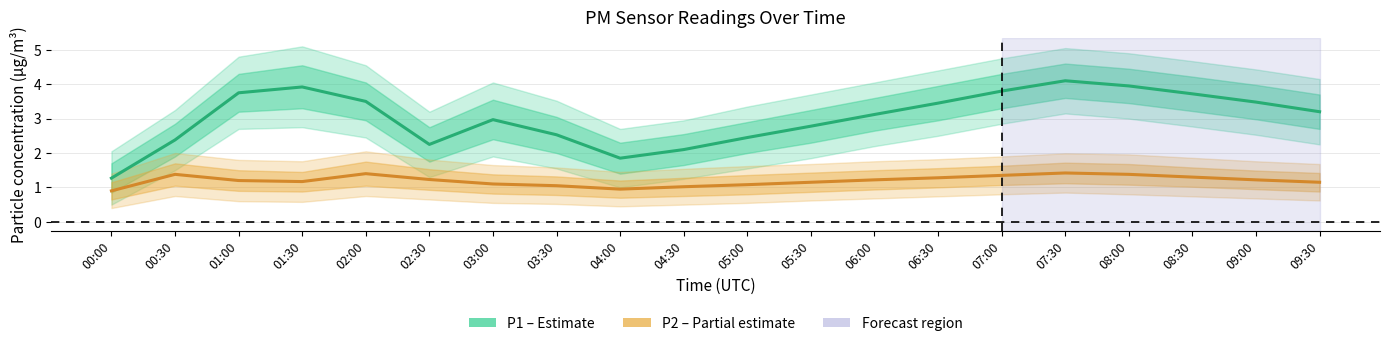

How many data points in P2 (PM2.5) are less than 1?

2